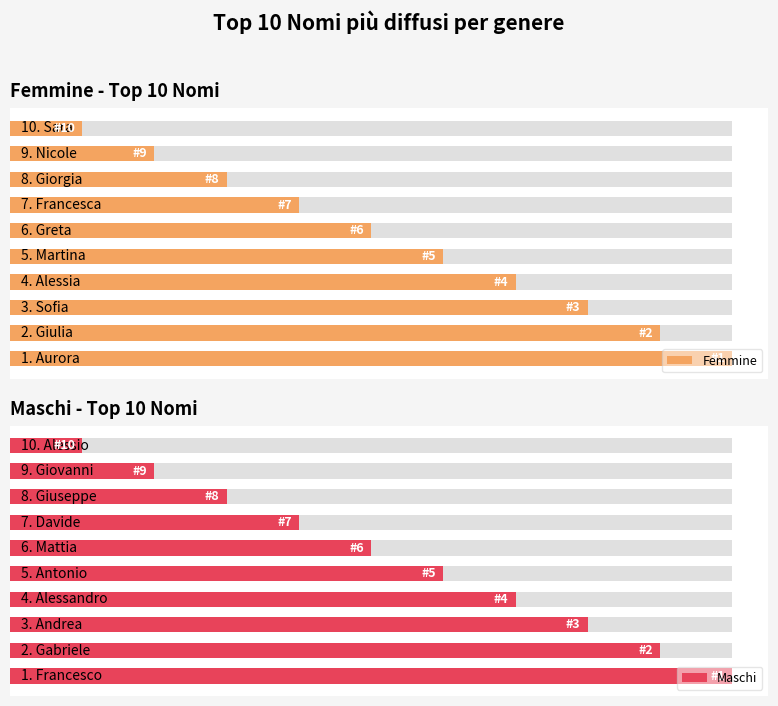

The Maschi series shows 1 at 9. True or false?

True